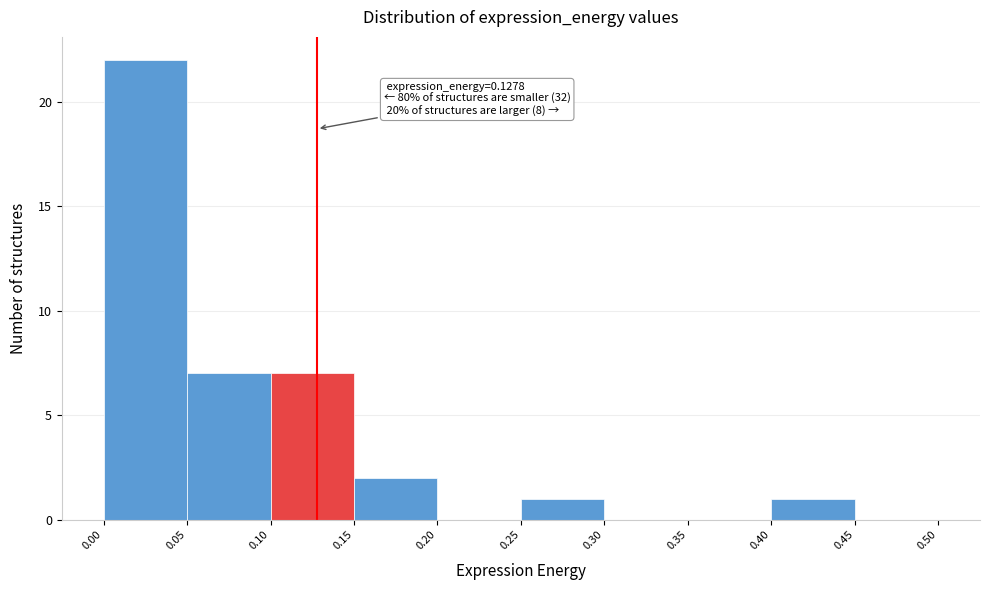

Which range on the x-axis has the tallest bar?

0.00 to 0.05